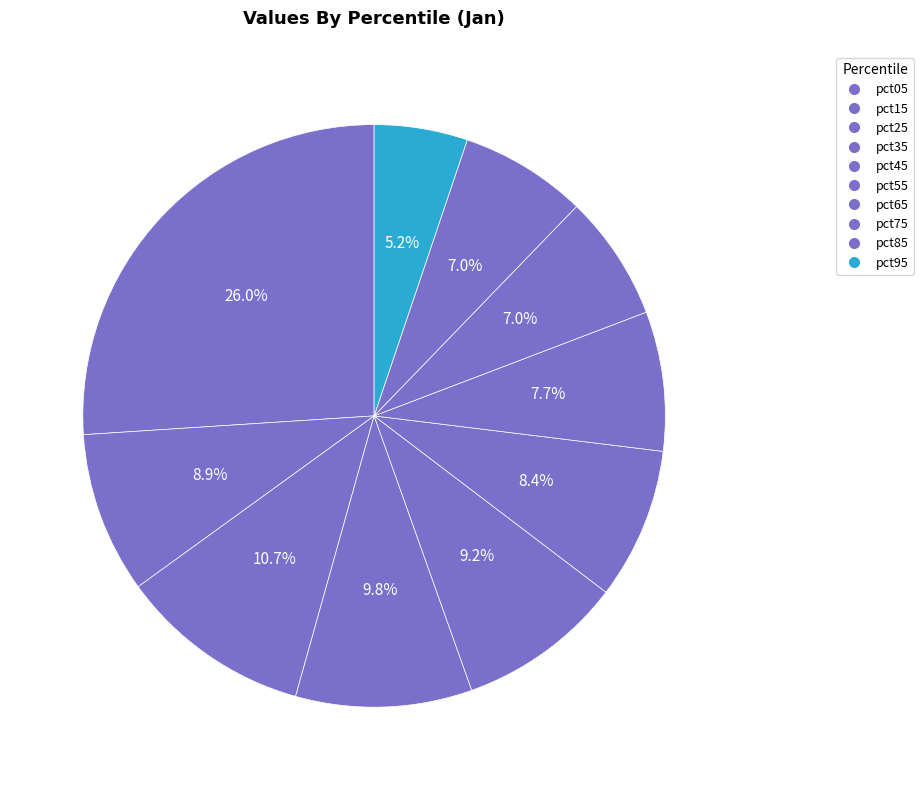

What is the change in value from pct15 to pct65?

-0.1